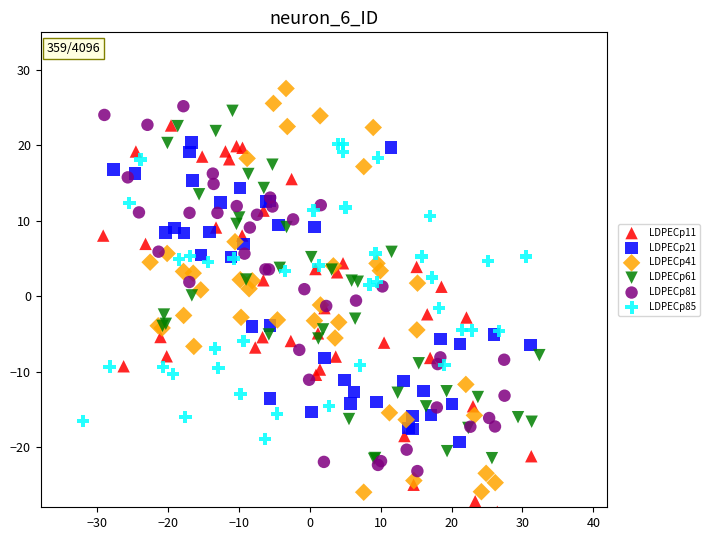

Which series reaches the minimum Y coordinate?

LDPECp11